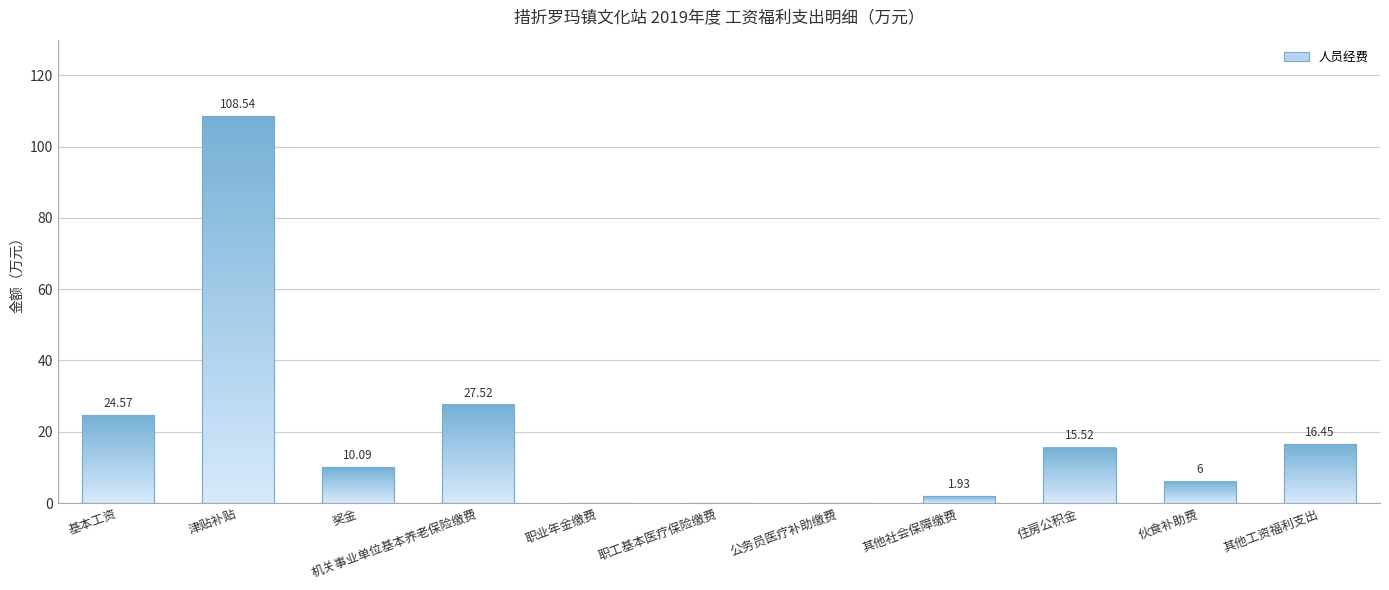

What position from the right is 职工基本医疗保险缴费?

6